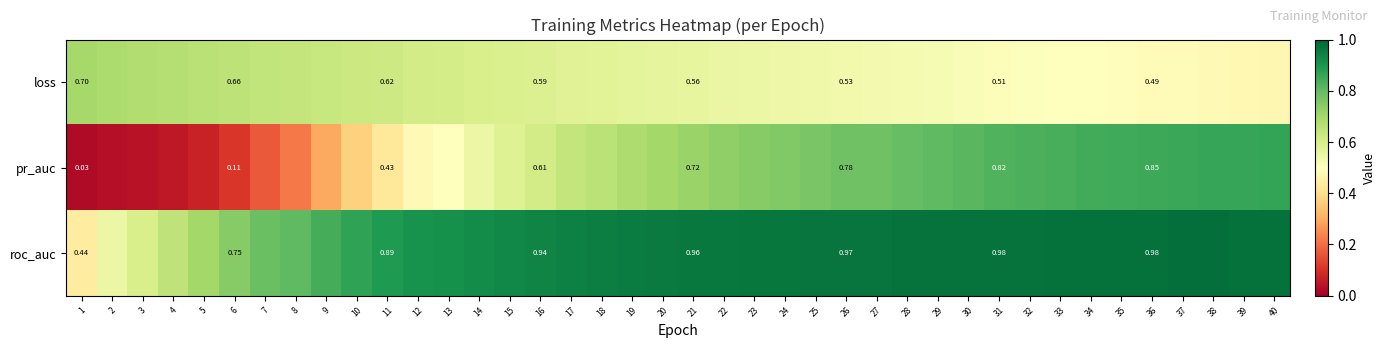

At which category does the chart reach its minimum across all series?

1